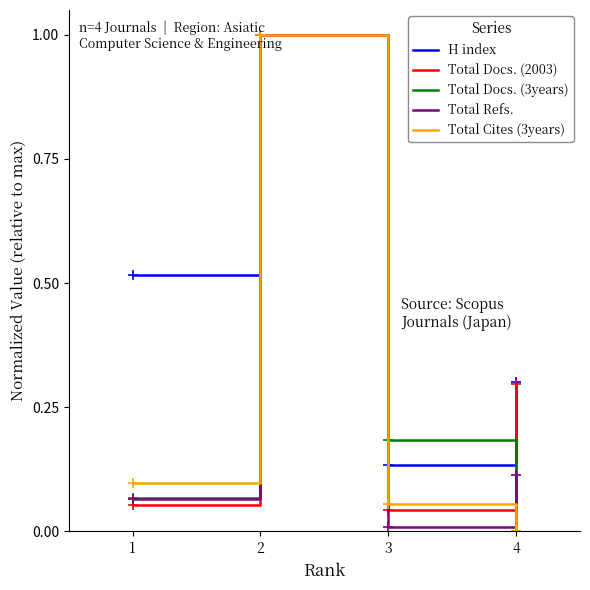

Which series changed the most between 2 and 3?

Total Refs.